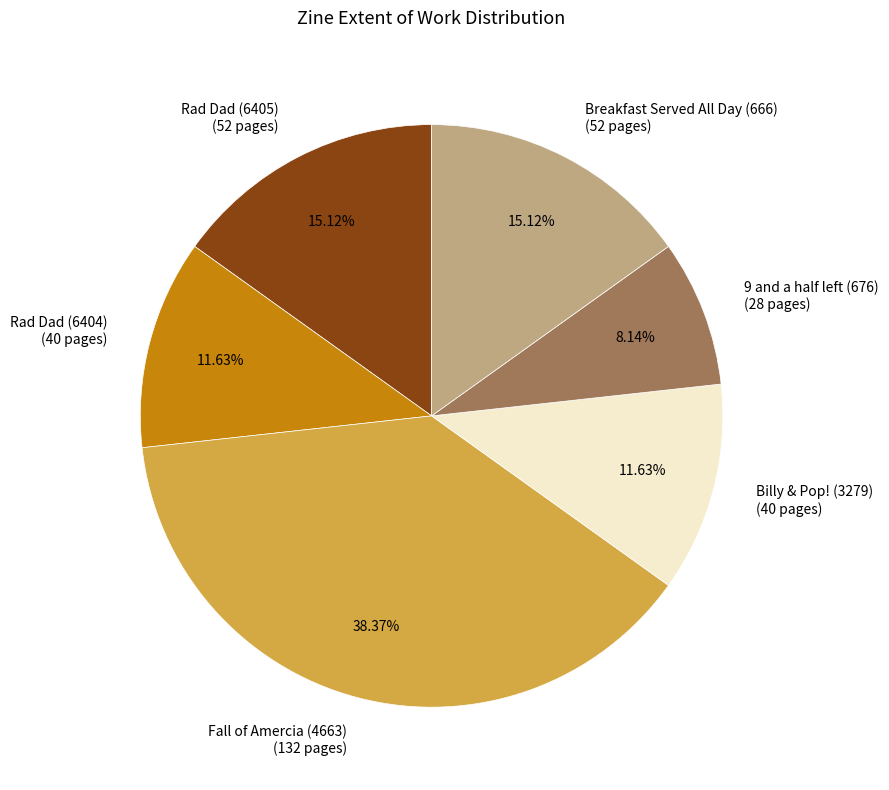

Which category has the biggest portion of the pie?

Fall of Amercia (4663)